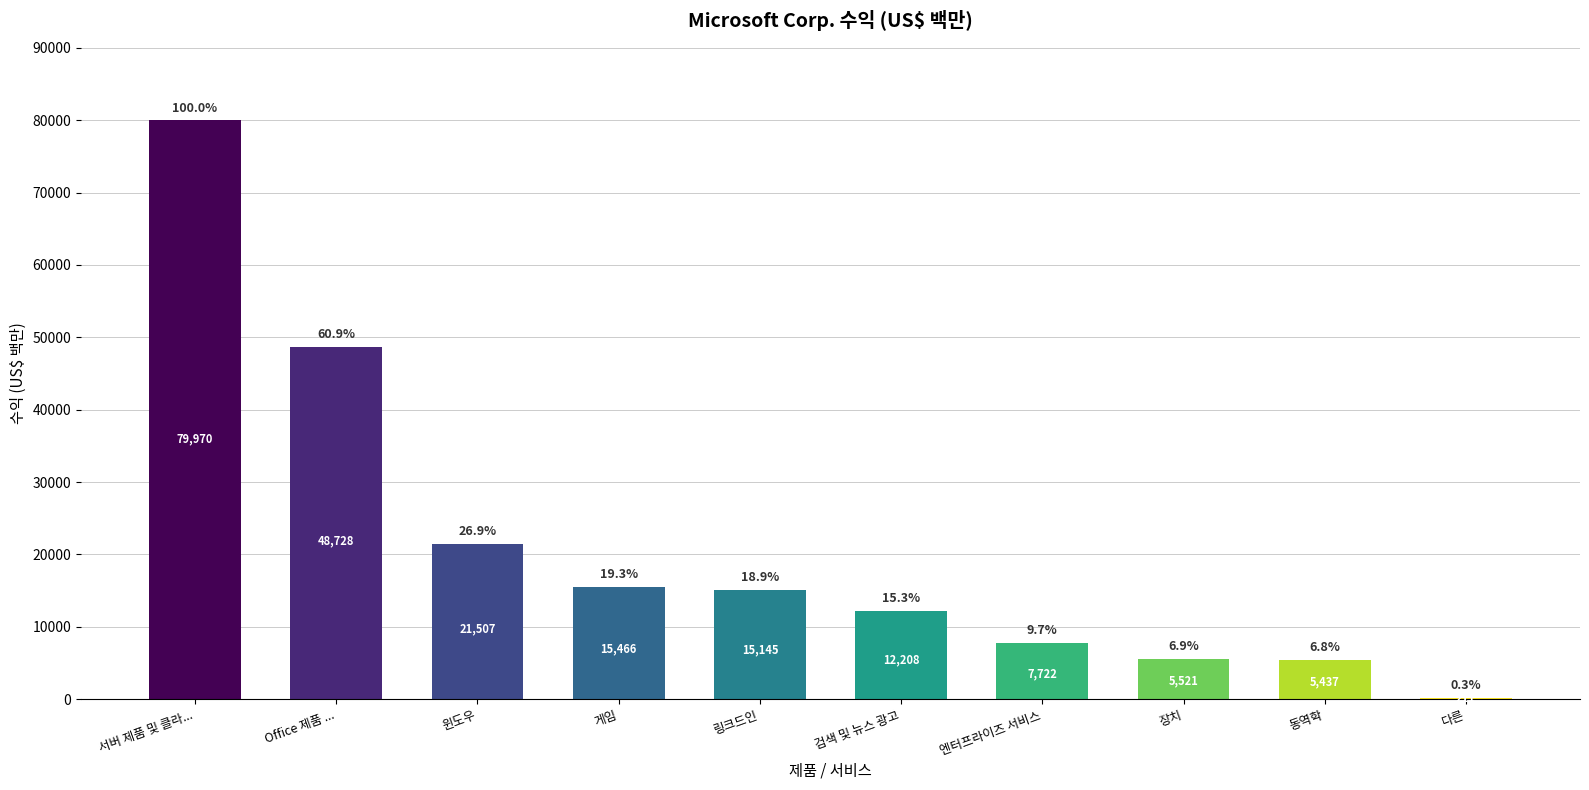

What is the sum of the values at 검색 및 뉴스 광고 and 장치?

17729